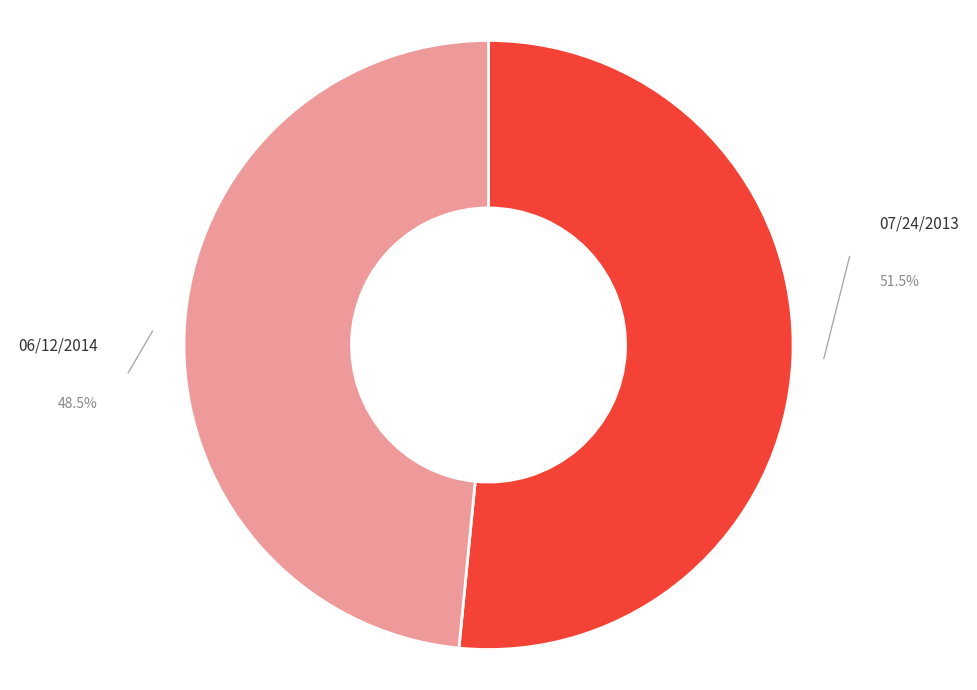

Is there any slice that represents more than half of the pie?

Yes